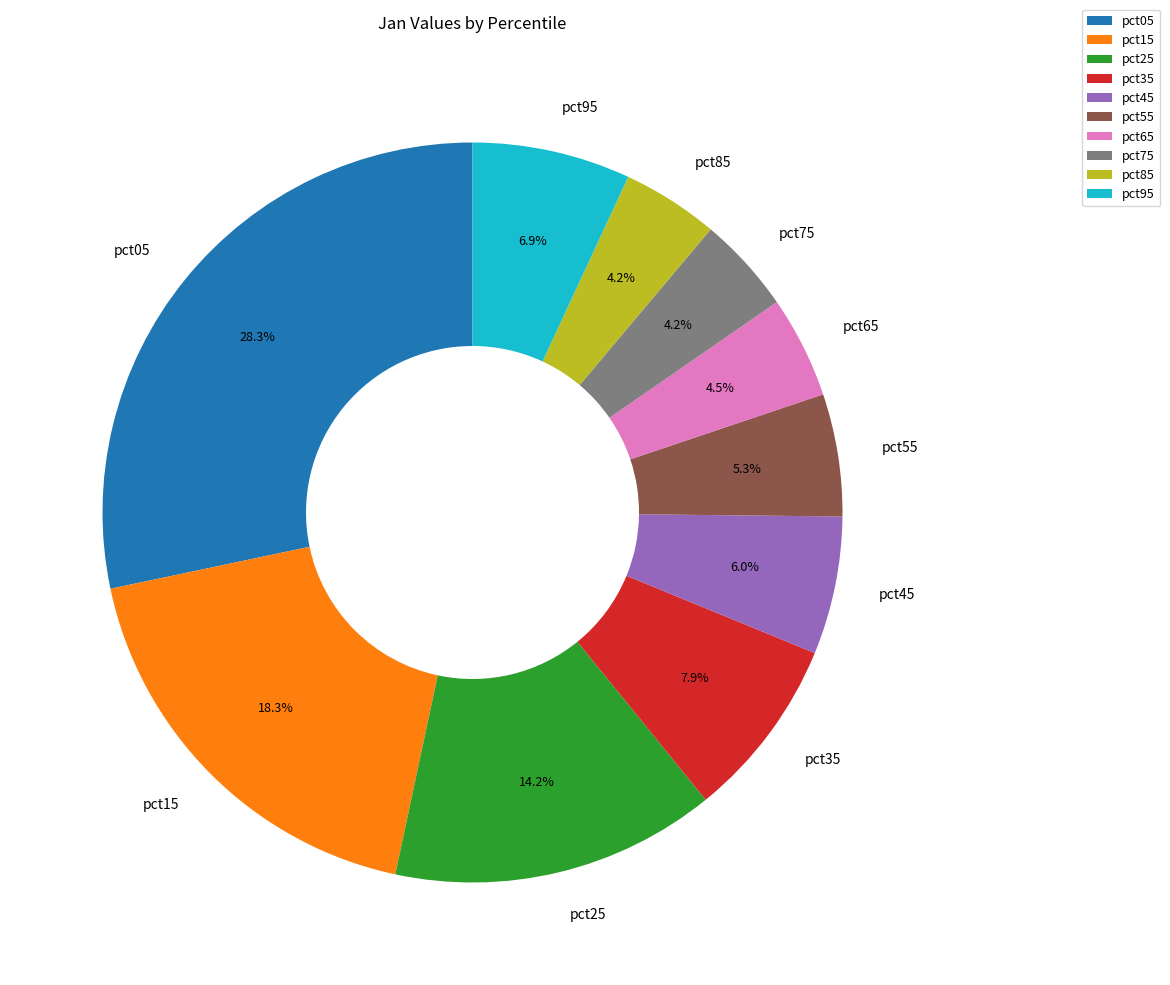

To the nearest percent, what portion does pct35 represent?

8%